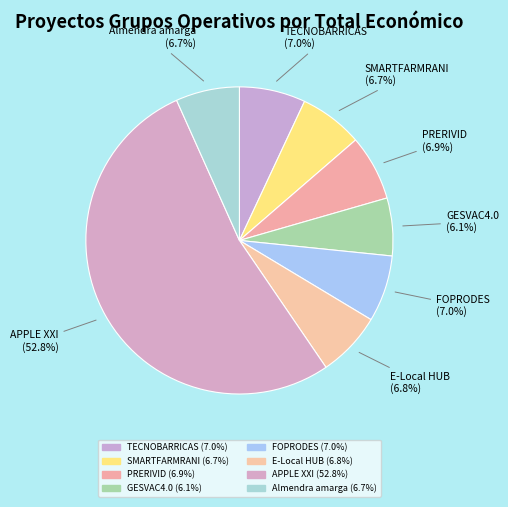

Which category has the smallest portion of the pie?

GESVAC4.0